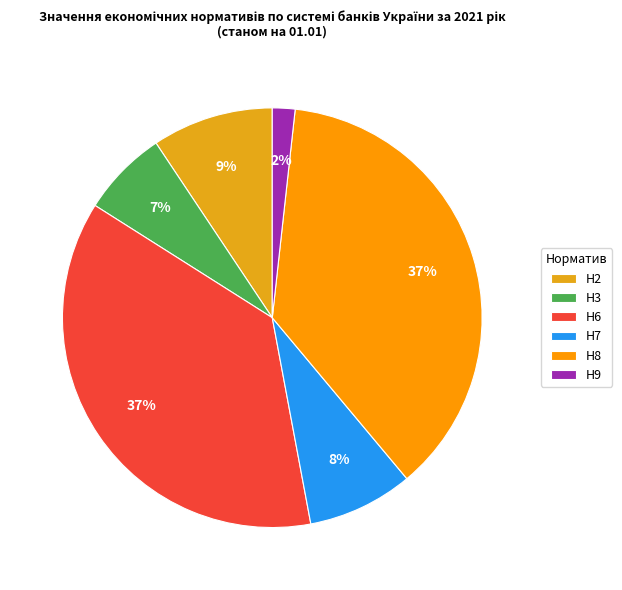

Does Н8 account for over 50% of the chart?

No